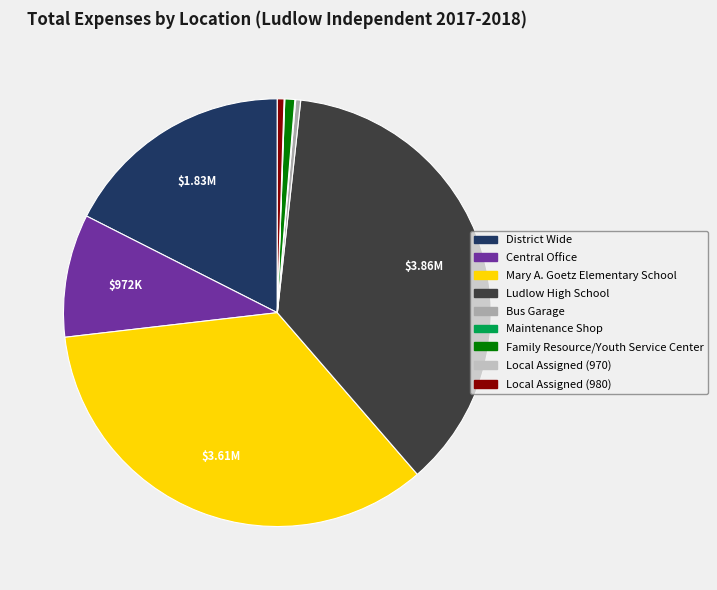

How many slices are in this pie chart?

9